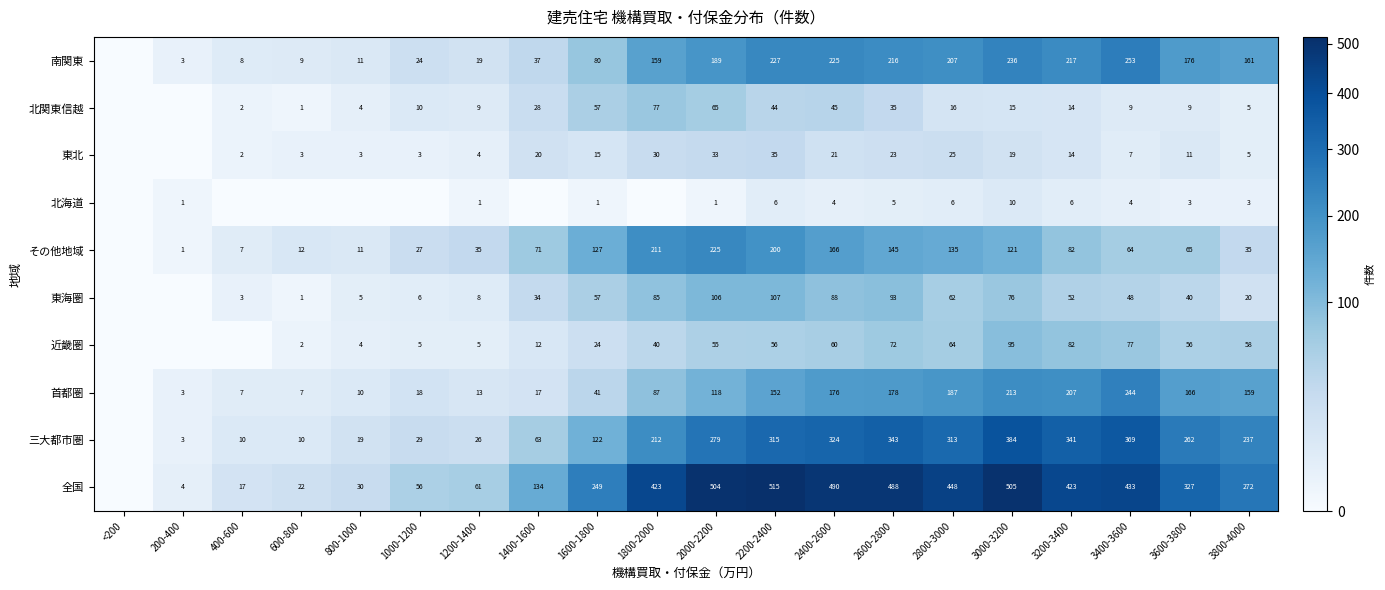

What is the difference between the 全国 values at 3200-3400 and 1600-1800?

174